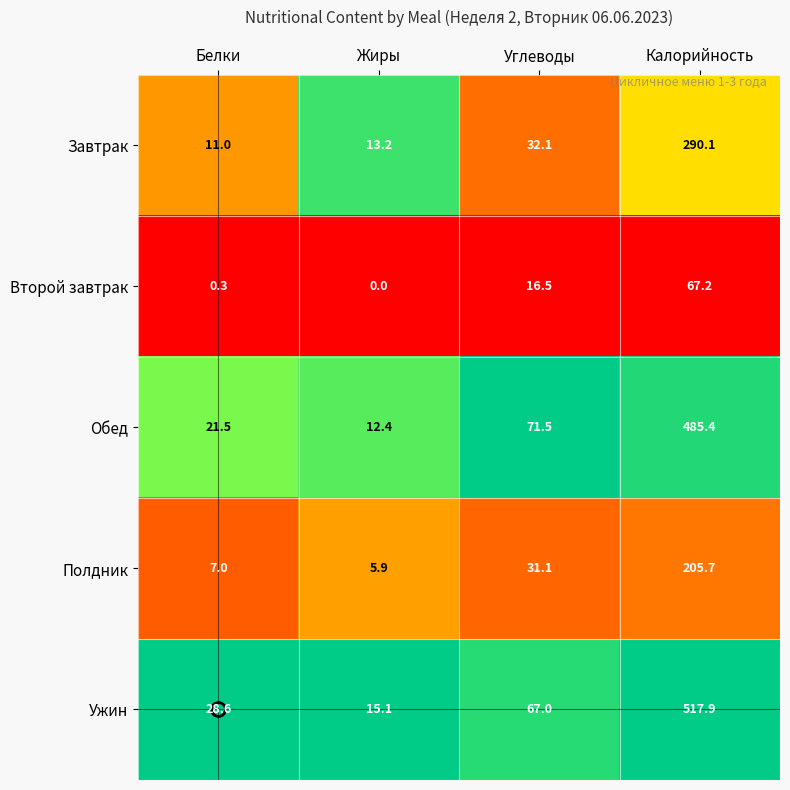

The Полдник series shows 19.6 at Углеводы. True or false?

False